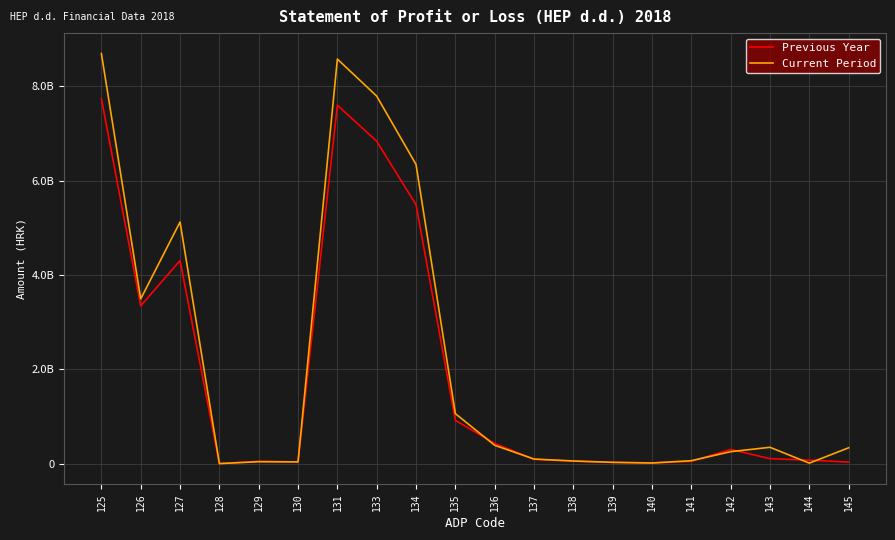

Reading left to right, list all the values displayed in this chart.

Previous Year: 125=7733578683	126=3343241009	127=4304653476	128=535321	129=49891126	130=35257751	131=7597473119	133=6834895864	134=5488525072	135=917237002	136=429133790	137=91177376	138=52741680	139=25499020	140=12936676	141=49112914	142=300403046	143=105778025	144=72679704	145=33098321
Current Period: 125=8691327202	126=3491782333	127=5121548798	128=765960	129=40421933	130=36808178	131=8575543172	133=7790503485	134=6342282438	135=1059183696	136=389037351	137=96935769	138=55892233	139=27441133	140=13602403	141=61785433	142=253289262	143=345870715	144=10177598	145=335693117